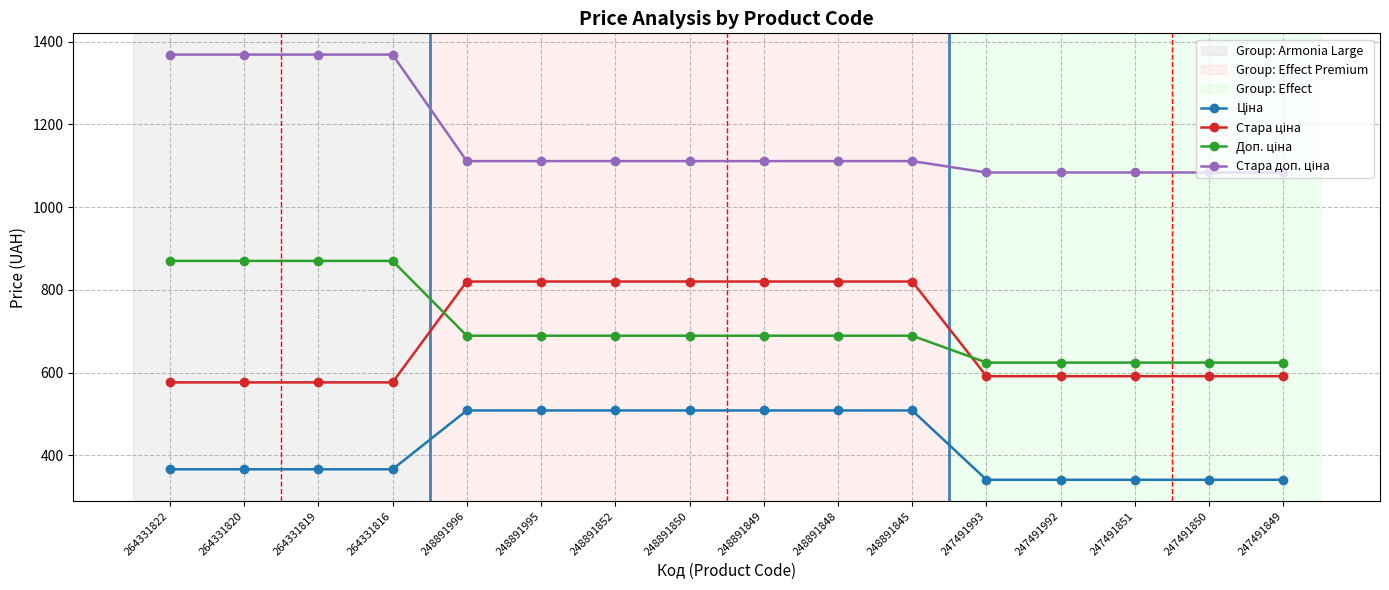

What is the total value across all series at 247491993?

2639.4